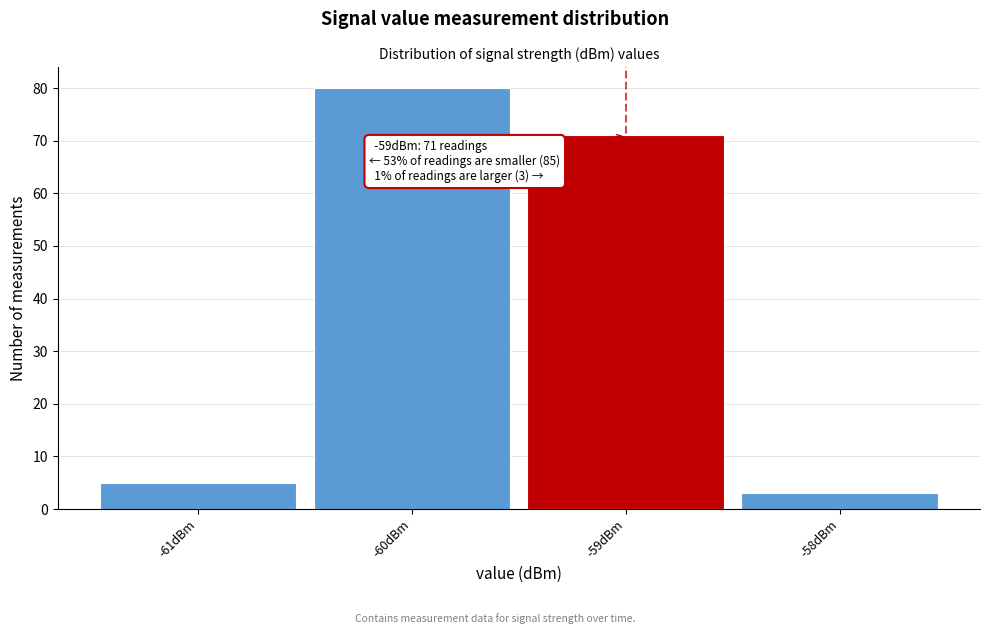

Over which range of the x-axis is the bar tallest?

-60.5 to -59.5